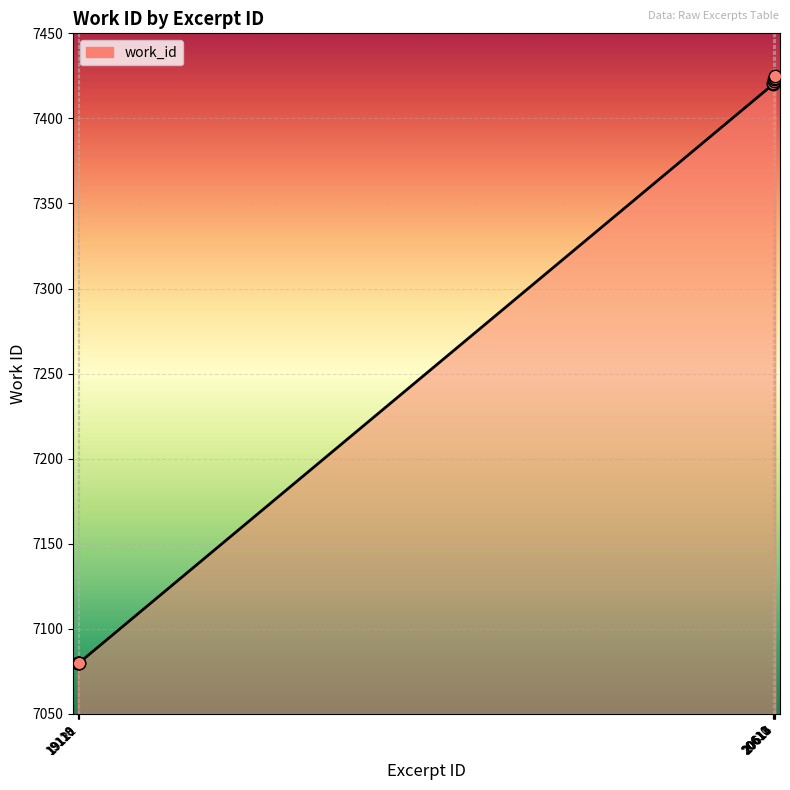

Which has a higher value, 19118 or 20611?

20611